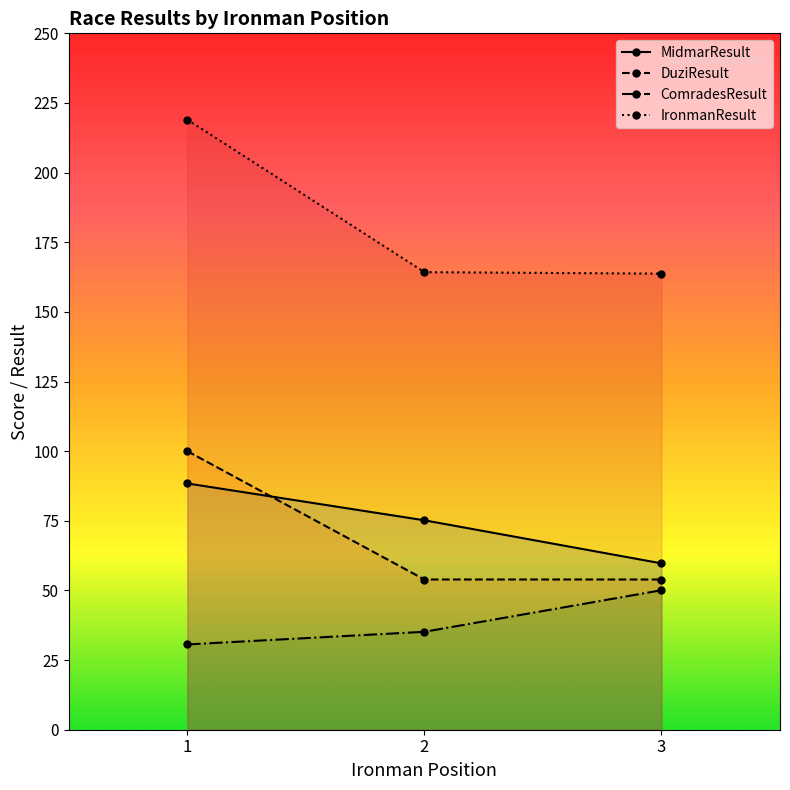

What are all the series names shown in the legend?

MidmarResult, DuziResult, ComradesResult, IronmanResult